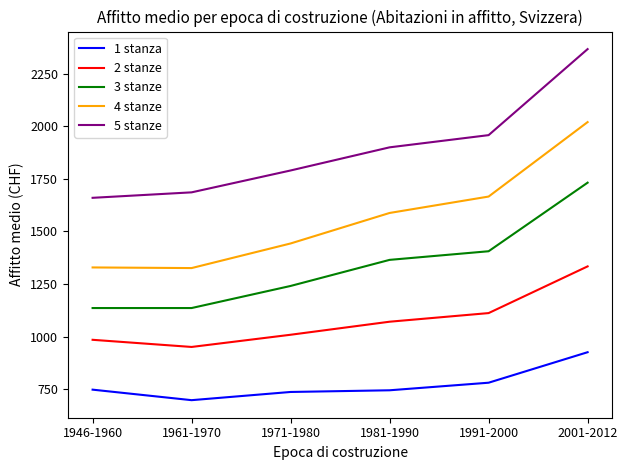

Which label corresponds to the smallest value in the chart?

1961-1970